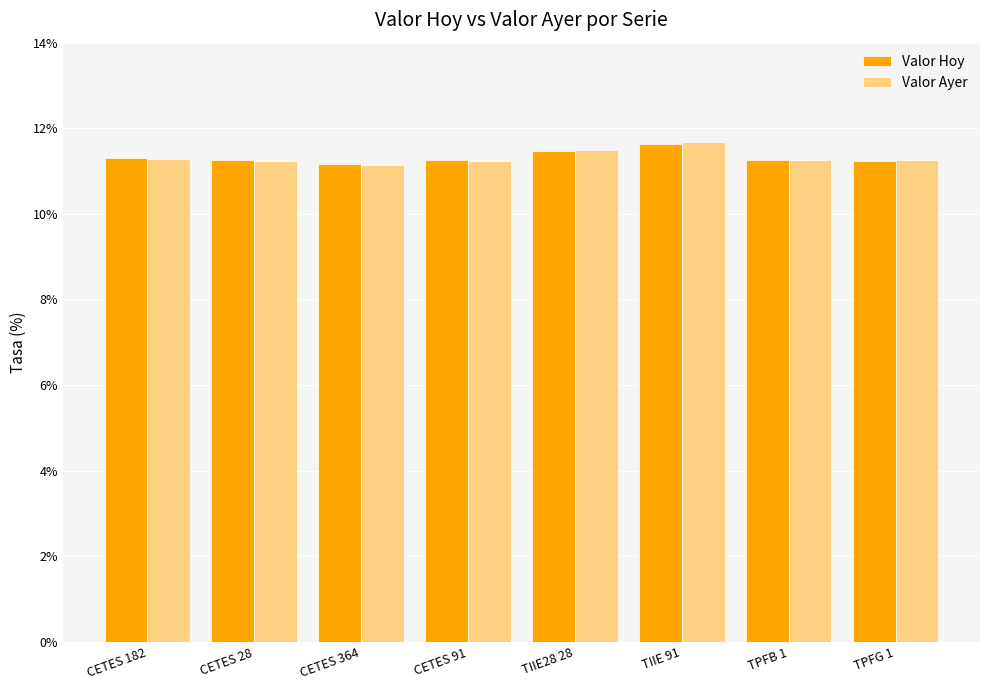

Is the value of Valor Ayer at CETES 364 greater than the value of Valor Hoy at TIIE 91?

No